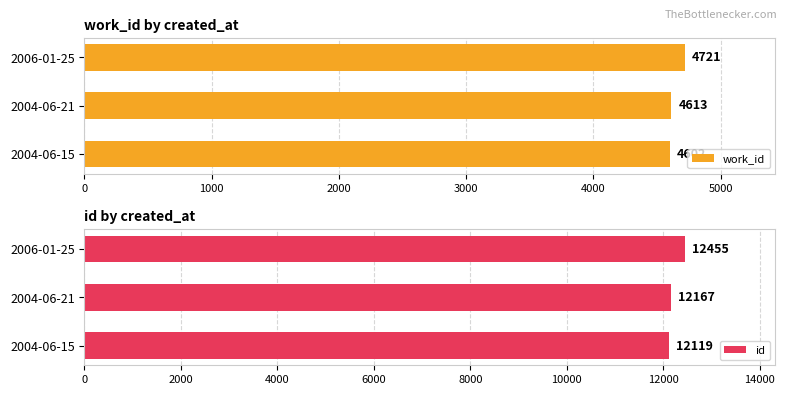

What is the approximate value of work_id at 2004-06-15, to the nearest 10?

4600